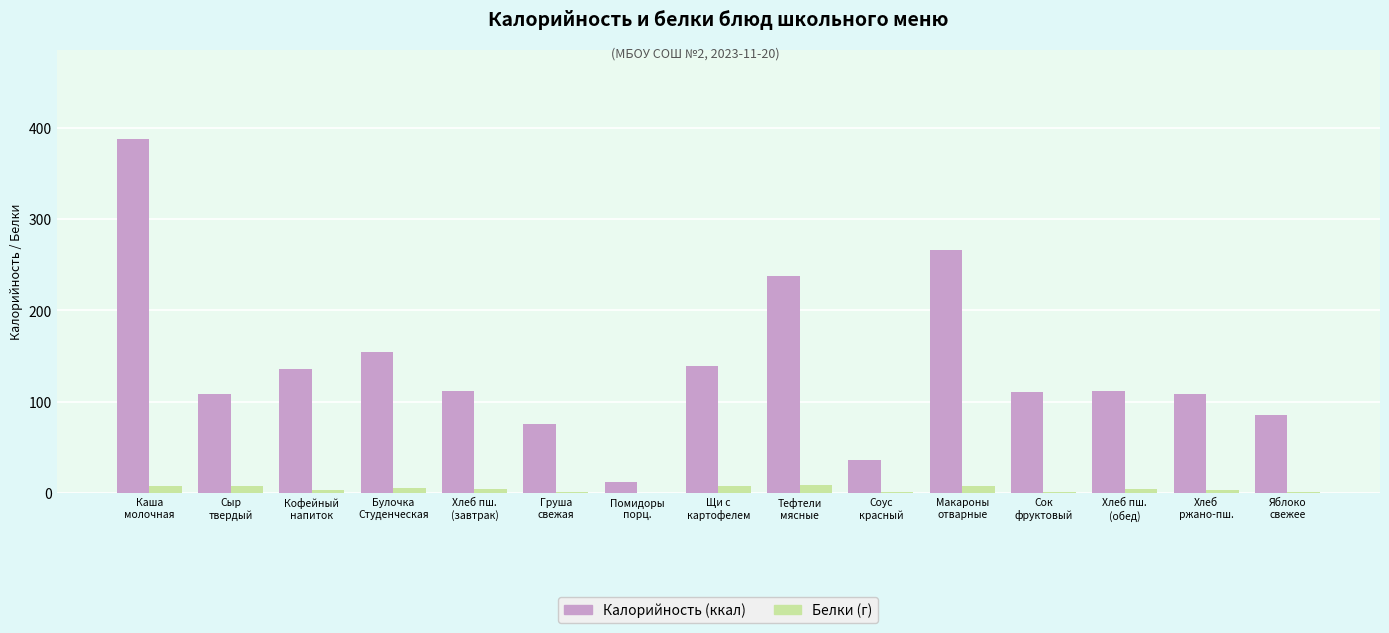

Which series has the largest total across all categories?

Калорийность (ккал)